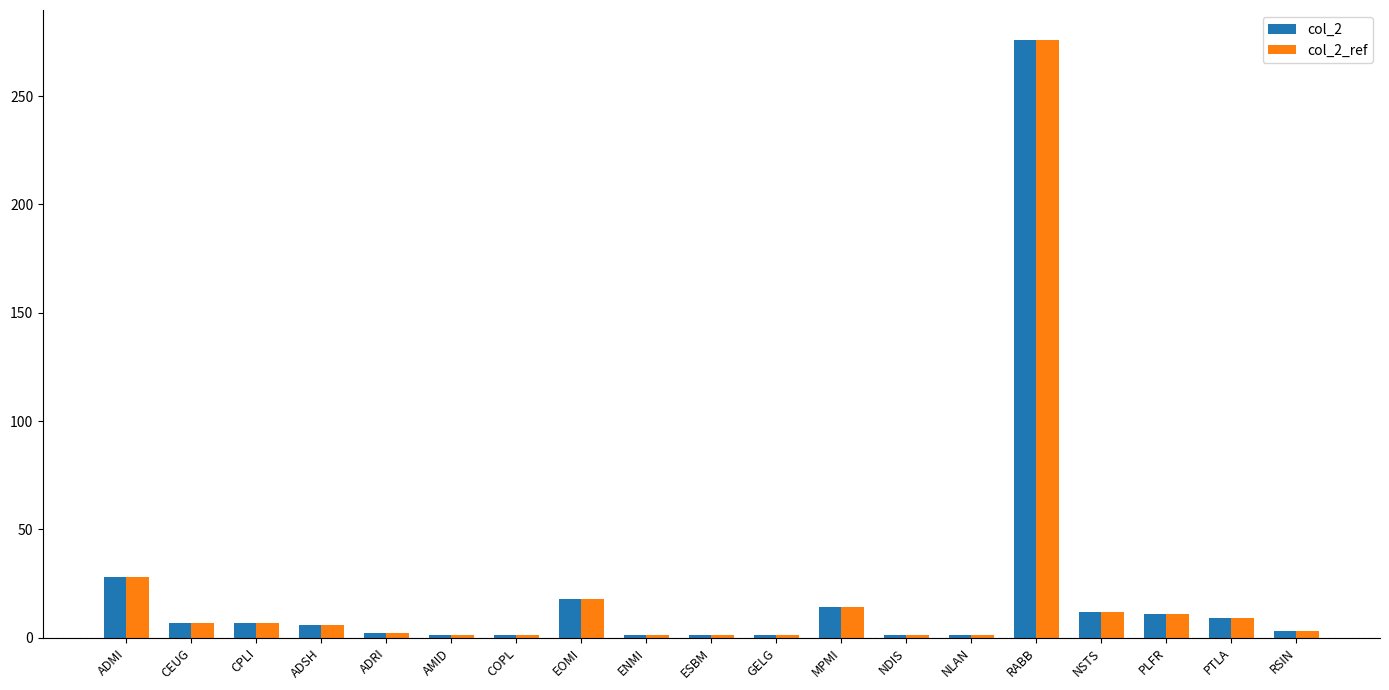

How many values in the col_2_ref series are below 6?

9